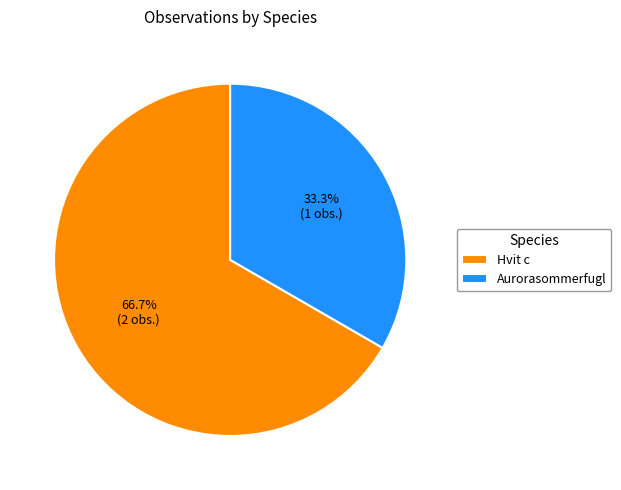

Rank the categories by value from highest to lowest.

Hvit c, Aurorasommerfugl